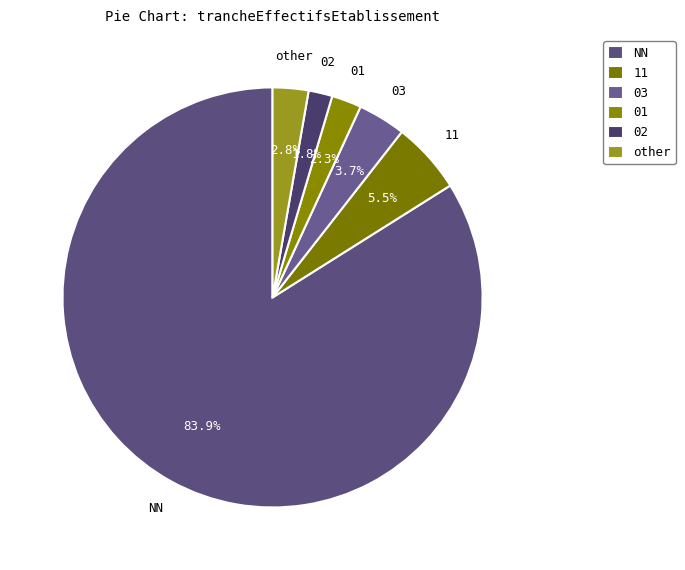

Count the number of slices in the pie.

6